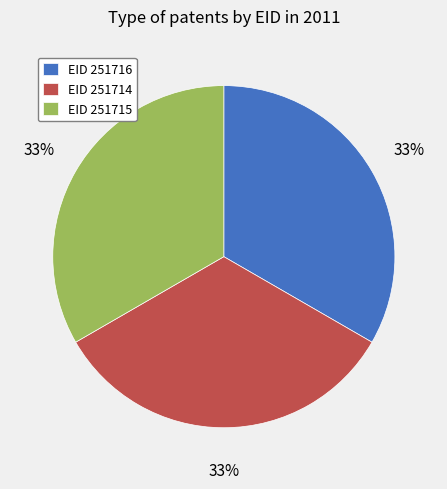

To the nearest percent, what percentage of the pie is EID 251716?

33%